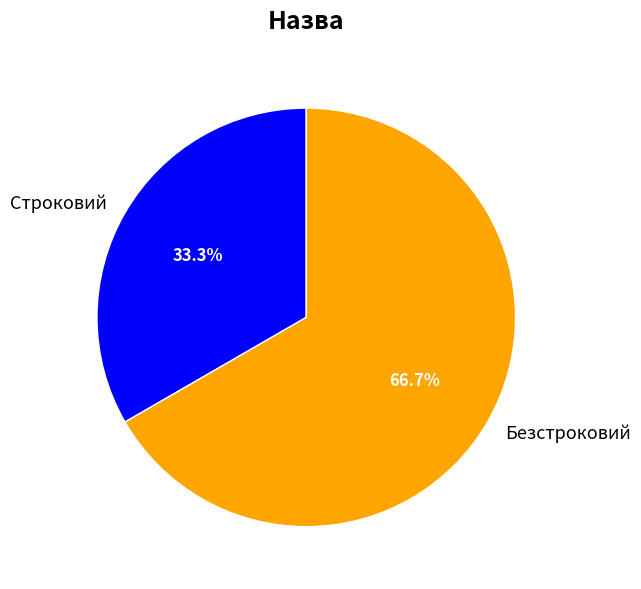

Is it true that Строковий is 33% of the pie?

True